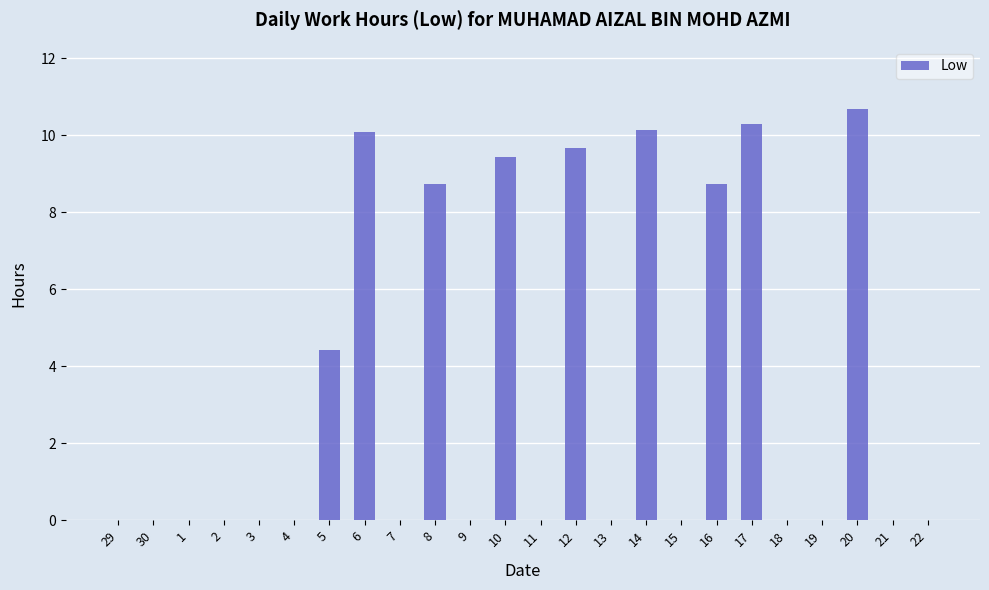

What is the sum of the values at 16 and 1?

8.7